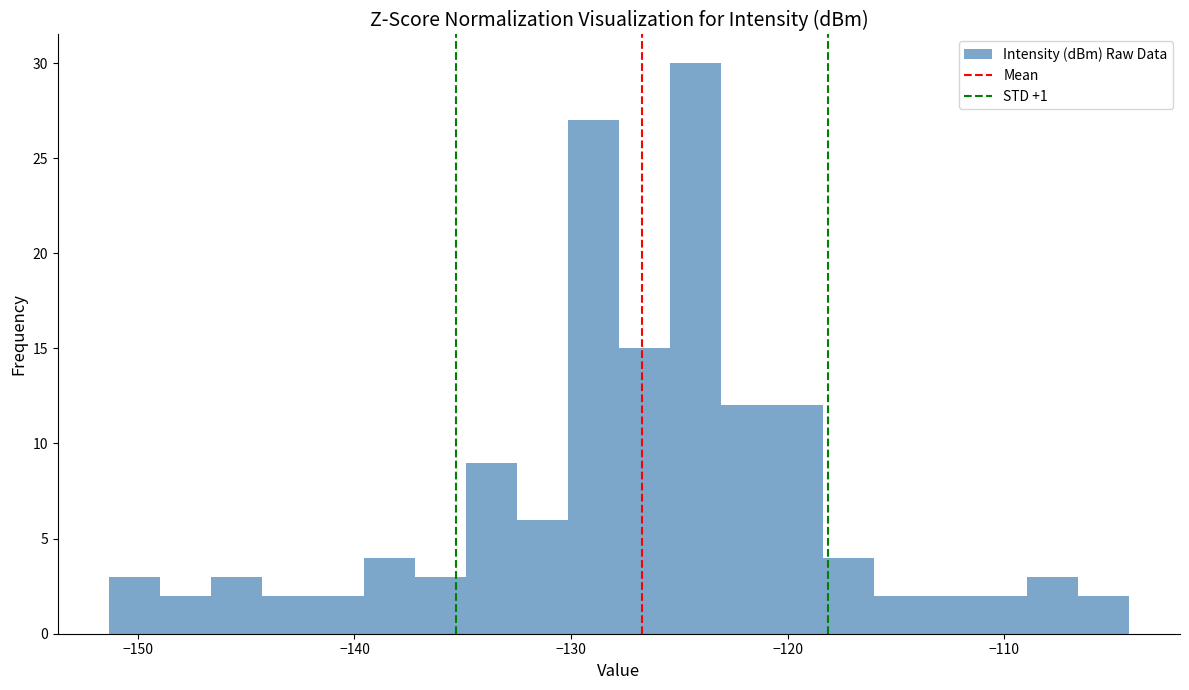

Around what value on the x-axis is the tallest bar? Give the approximate position of its centre, as read against the axis.

-124